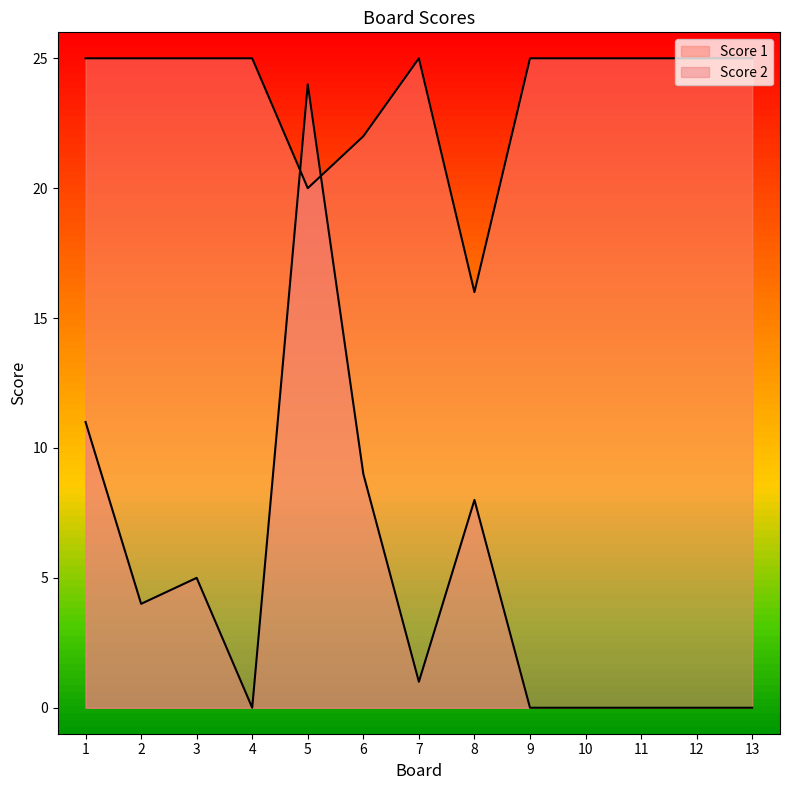

True or false: Score 2 has a value of 1 at 7.

False